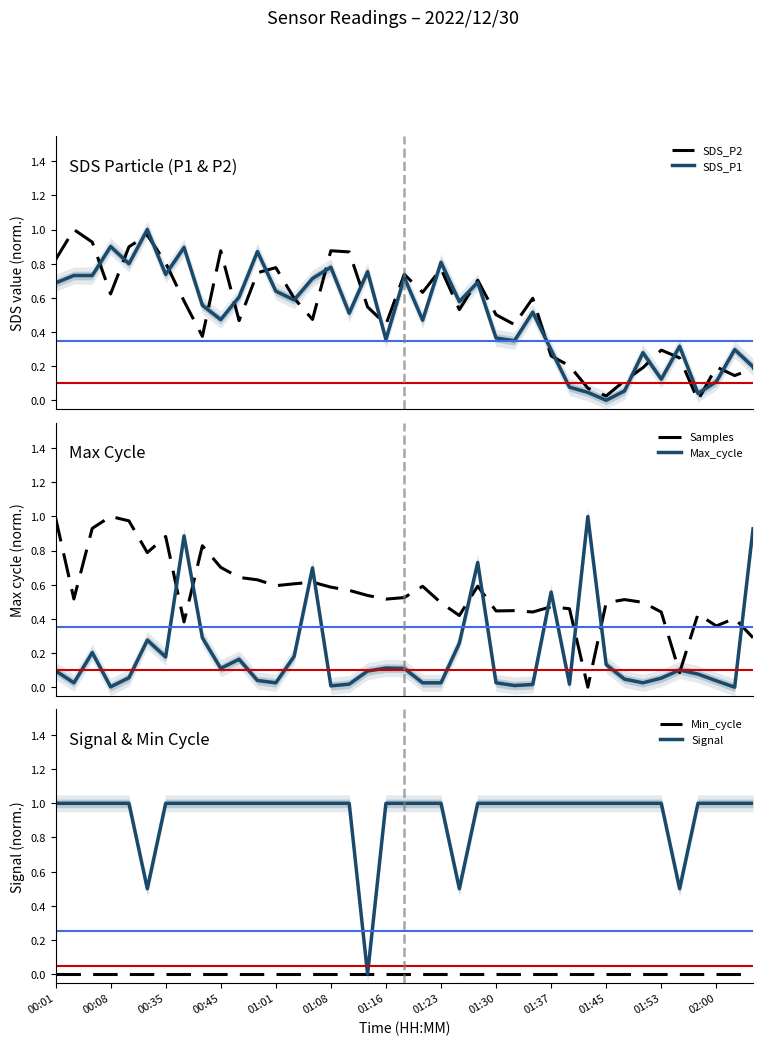

The value of Signal at 01:53 is 1.7. True or false?

False